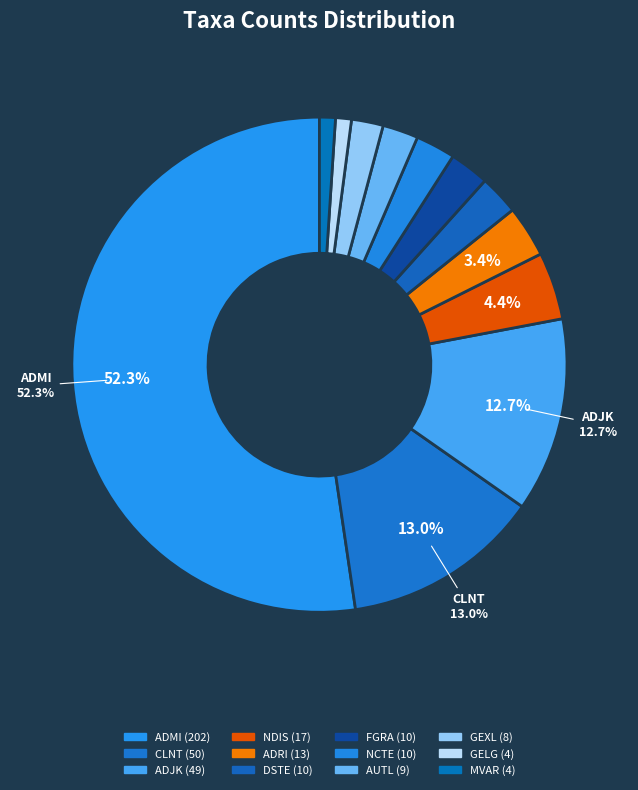

How many slices are in this pie chart?

12